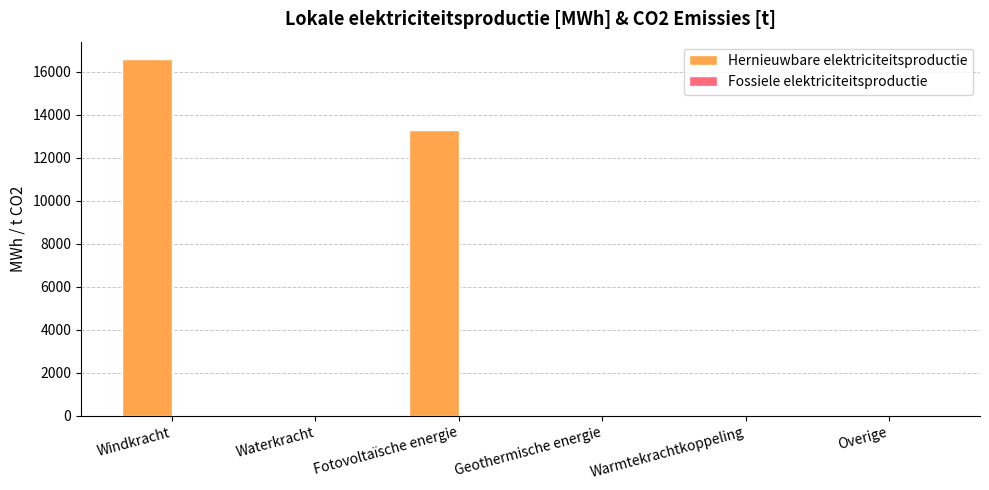

Between Fotovoltaïsche energie and Geothermische energie, which series saw the biggest shift?

Hernieuwbare elektriciteitsproductie